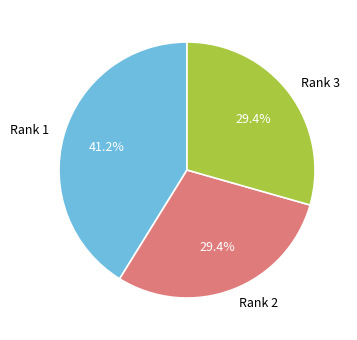

What is the largest slice in the pie chart?

Rank 1